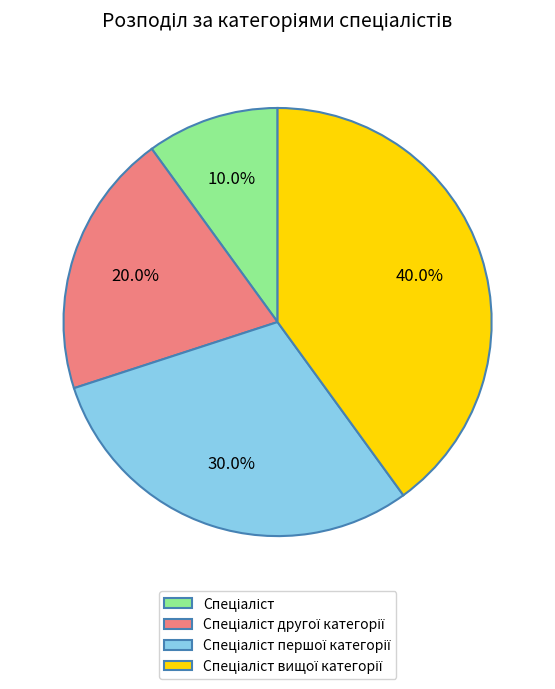

Is there a majority slice in this chart?

No